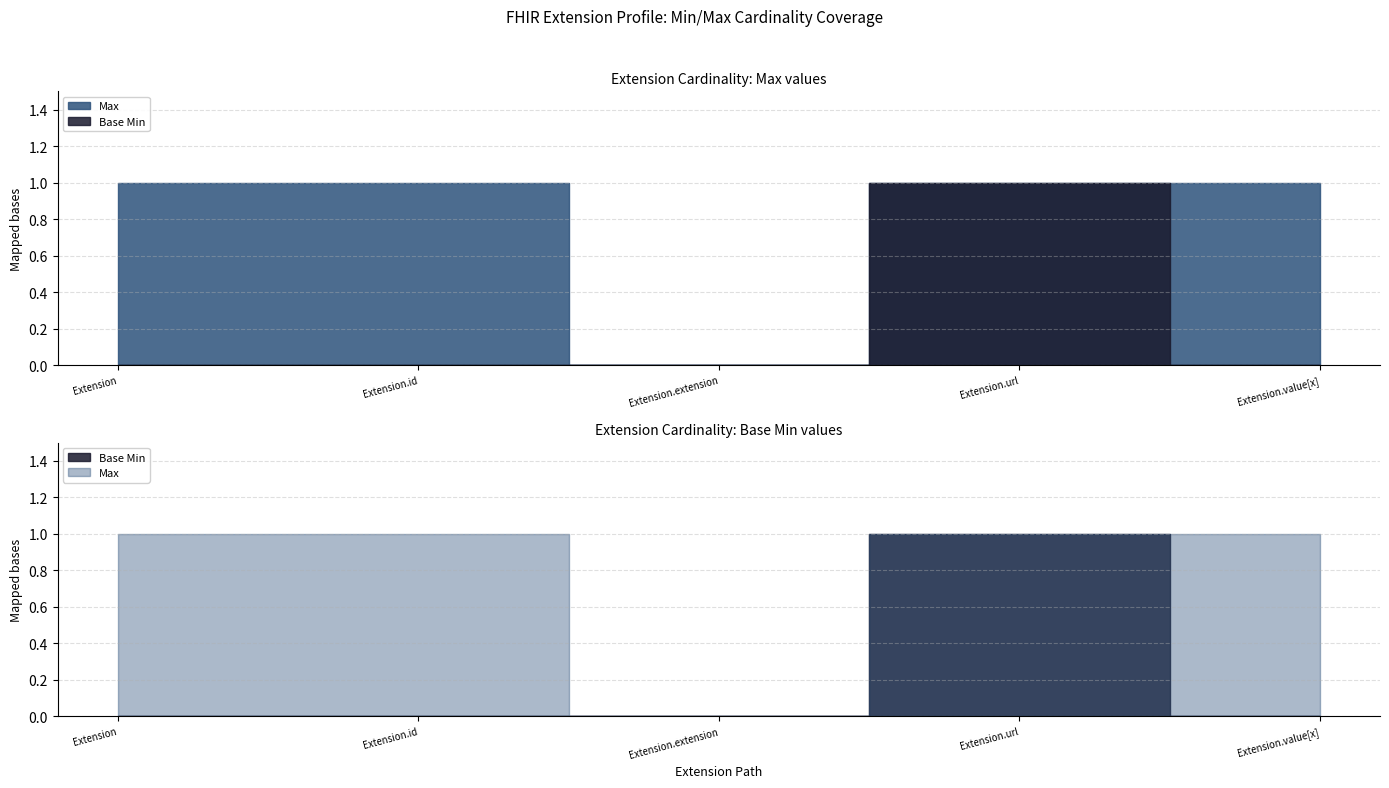

At which category does Max reach its first local valley?

Extension.extension